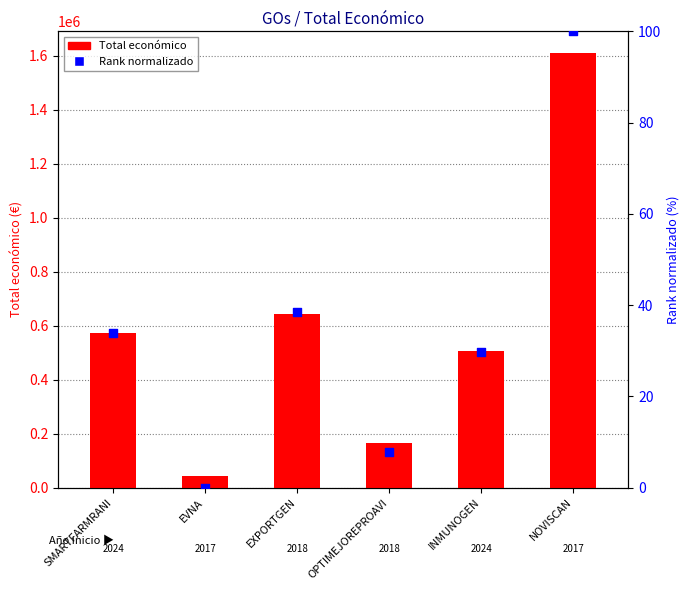

At which category is the sum across all series the highest?

NOVISCAN